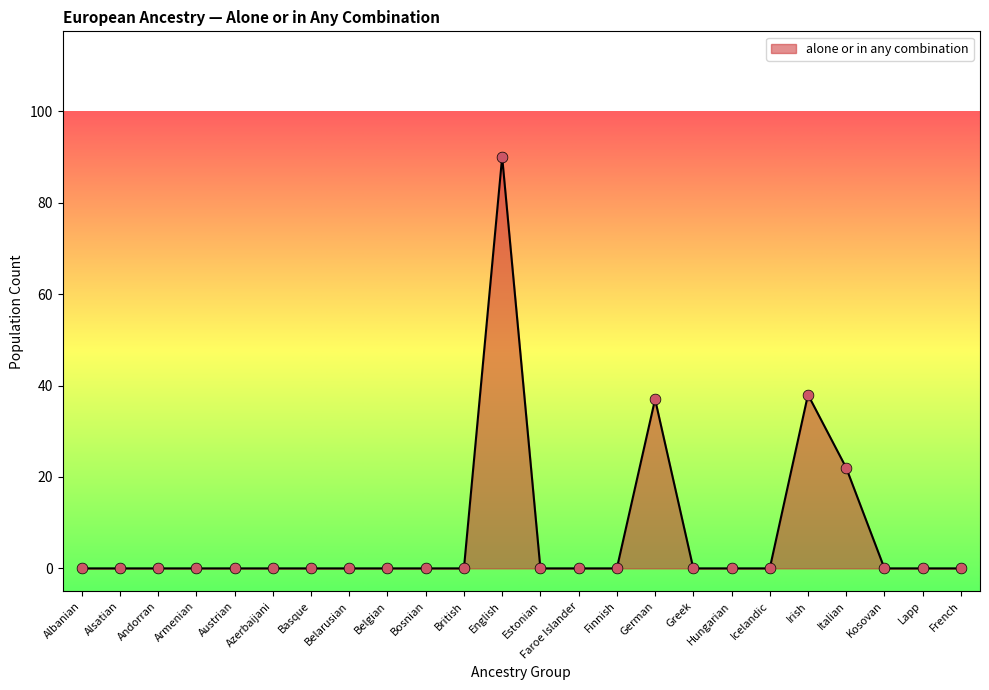

Between German and Kosovan, which is larger?

German